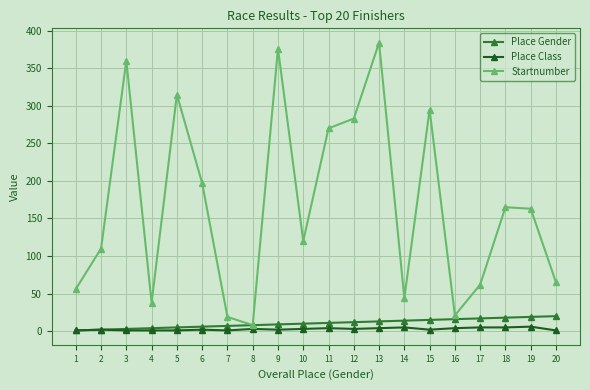

The Place Class series shows 5 at 17. True or false?

True